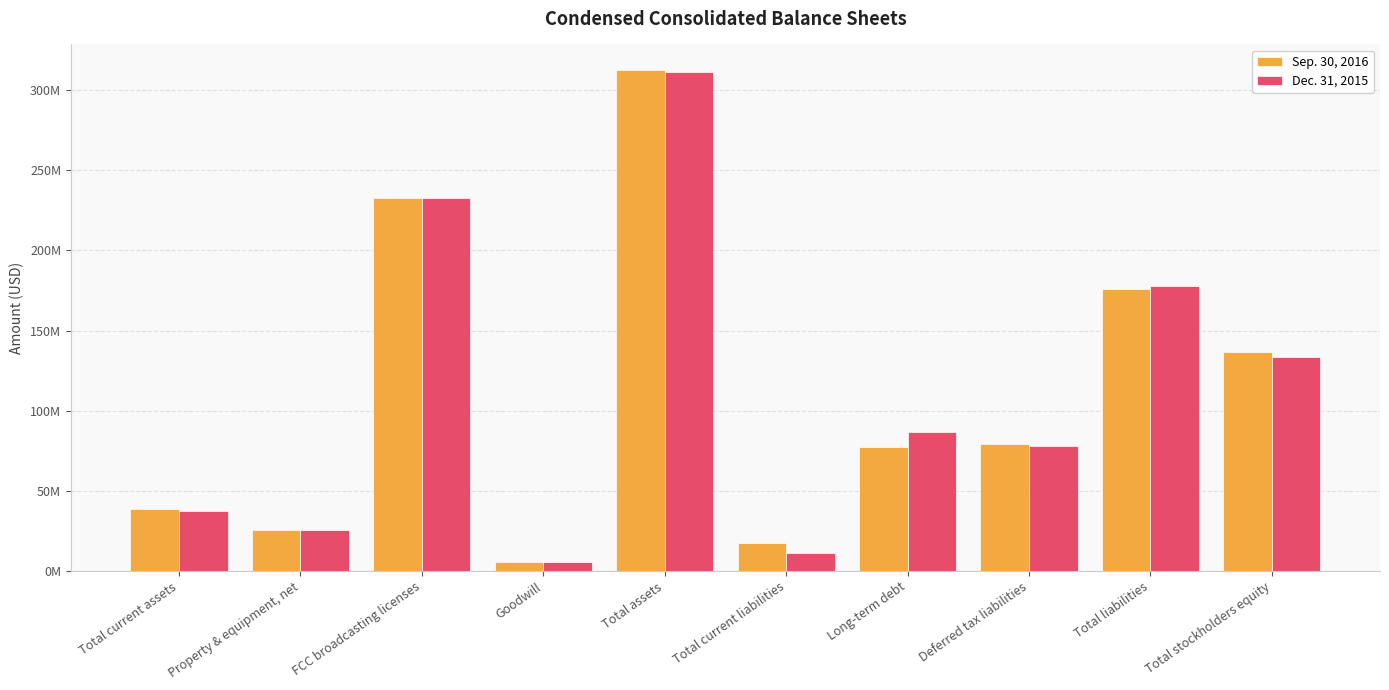

What is the sum of all Dec. 31, 2015 values?

1098641424